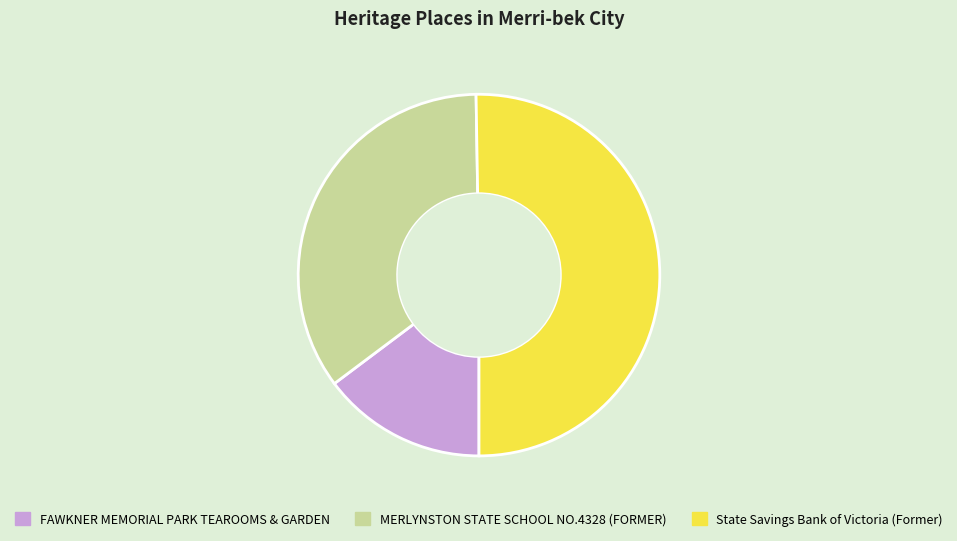

Which category accounts for the majority?

State Savings Bank of Victoria (Former)